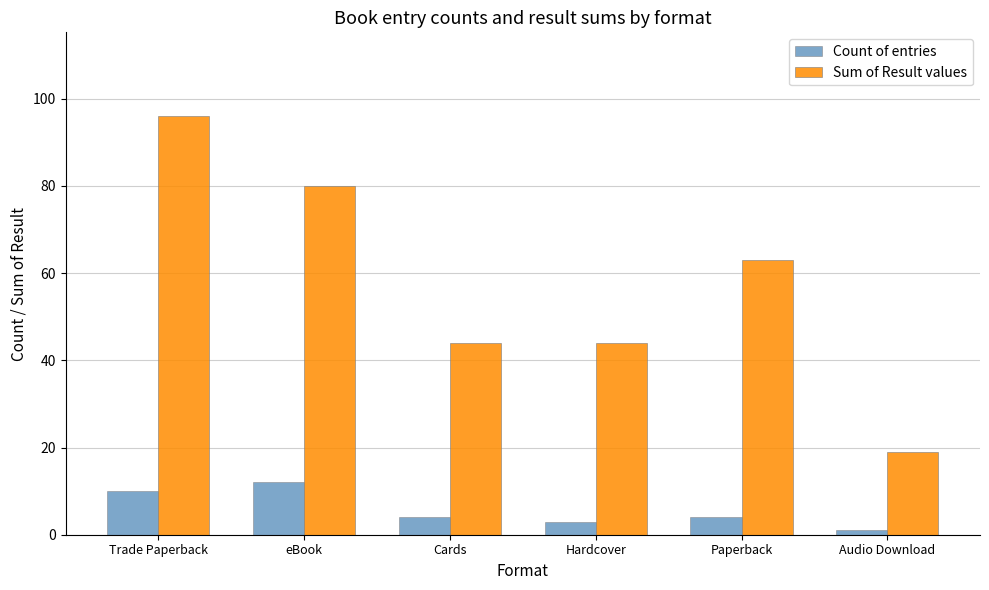

Between eBook and Paperback, which series saw the biggest shift?

Sum of Result values